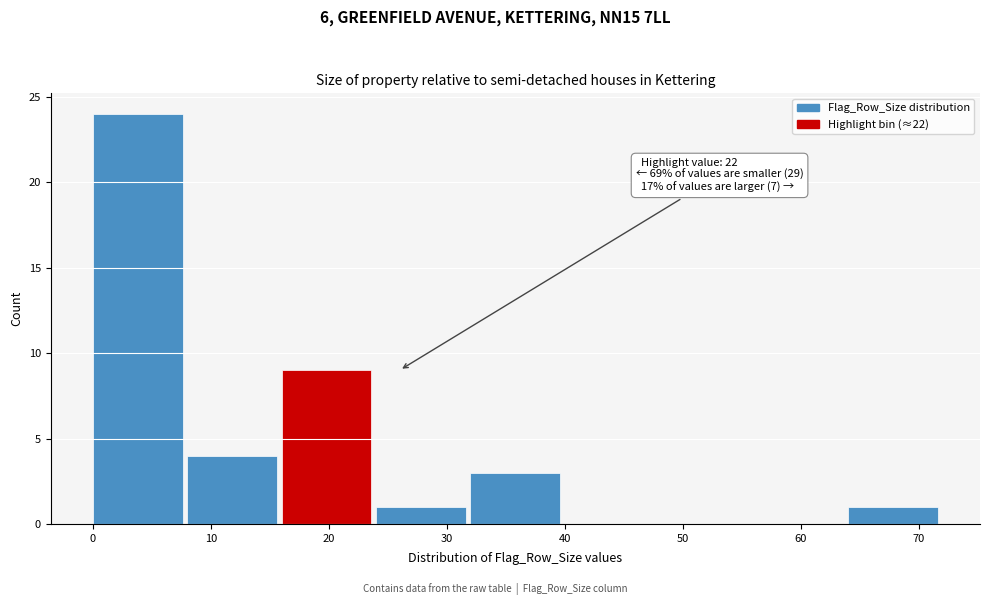

Which range on the x-axis has the tallest bar?

0 to 8